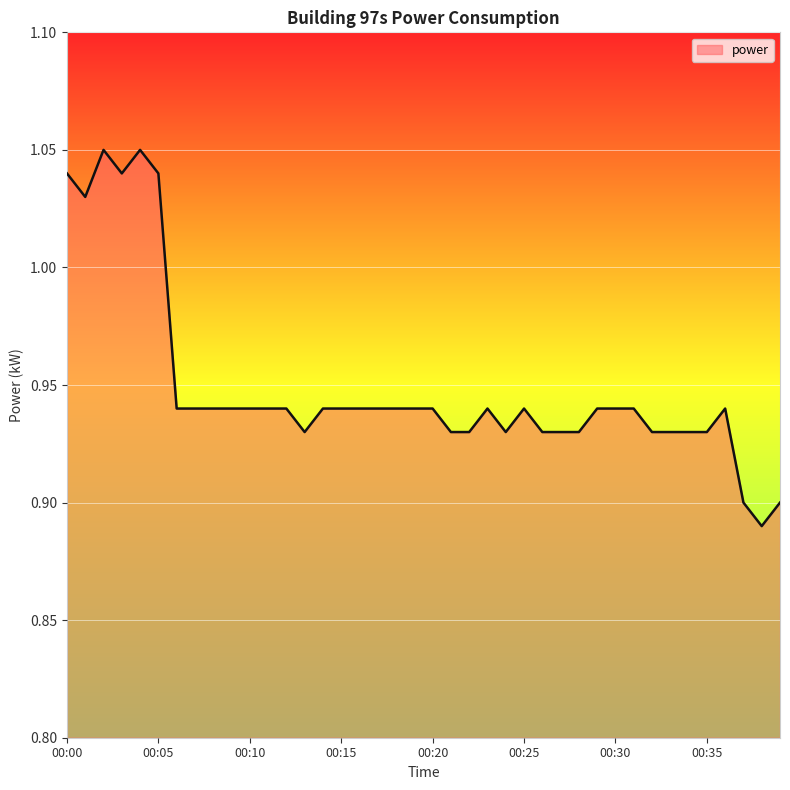

What is the smallest value displayed?

0.9